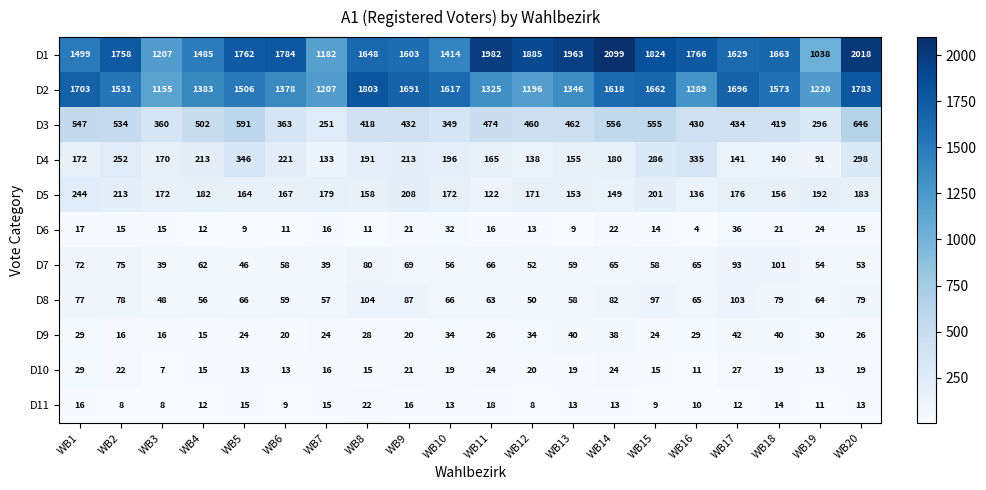

Which label corresponds to the smallest value in the chart?

WB16